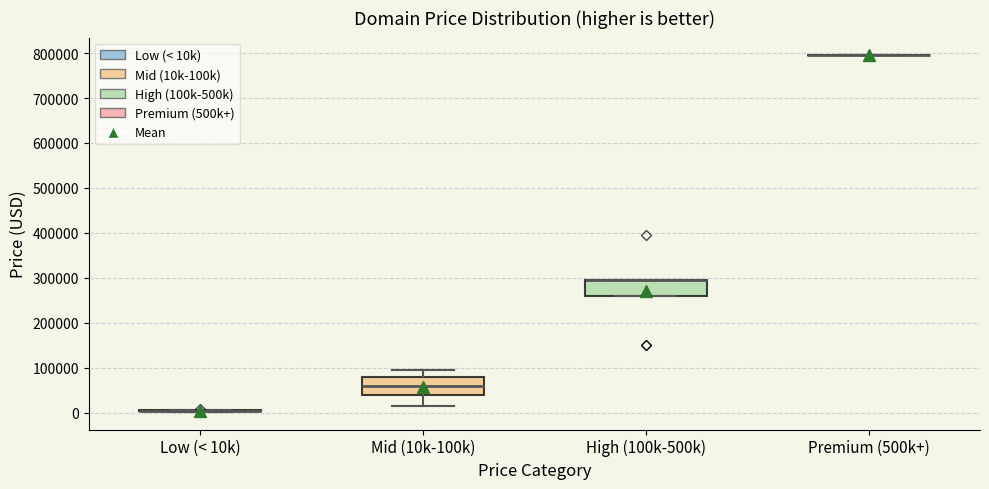

Reading left to right, transcribe this box plot: for each box, give where its median line is, the range the box spans, and where its two whiskers end, as read against the y-axis. The values are not printed on the chart, so give them approximately, as read against the axis.

Low (< 10k): box collapsed to a line at 0, whiskers 0 to 0
Mid (10k-100k): median 60000, box 40000 to 80000, whiskers 10000 to 90000
High (100k-500k): median 290000 (drawn on the box's upper edge), box 260000 to 290000, whiskers 260000 to 290000
Premium (500k+): box collapsed to a line at 790000, whiskers 790000 to 790000